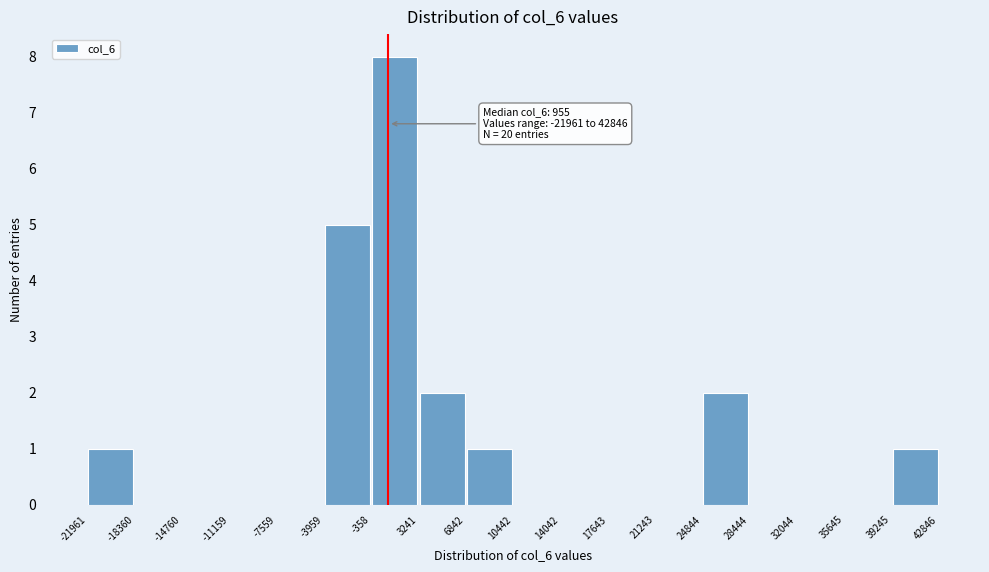

Over which range of the x-axis is the bar tallest?

-358 to 3241